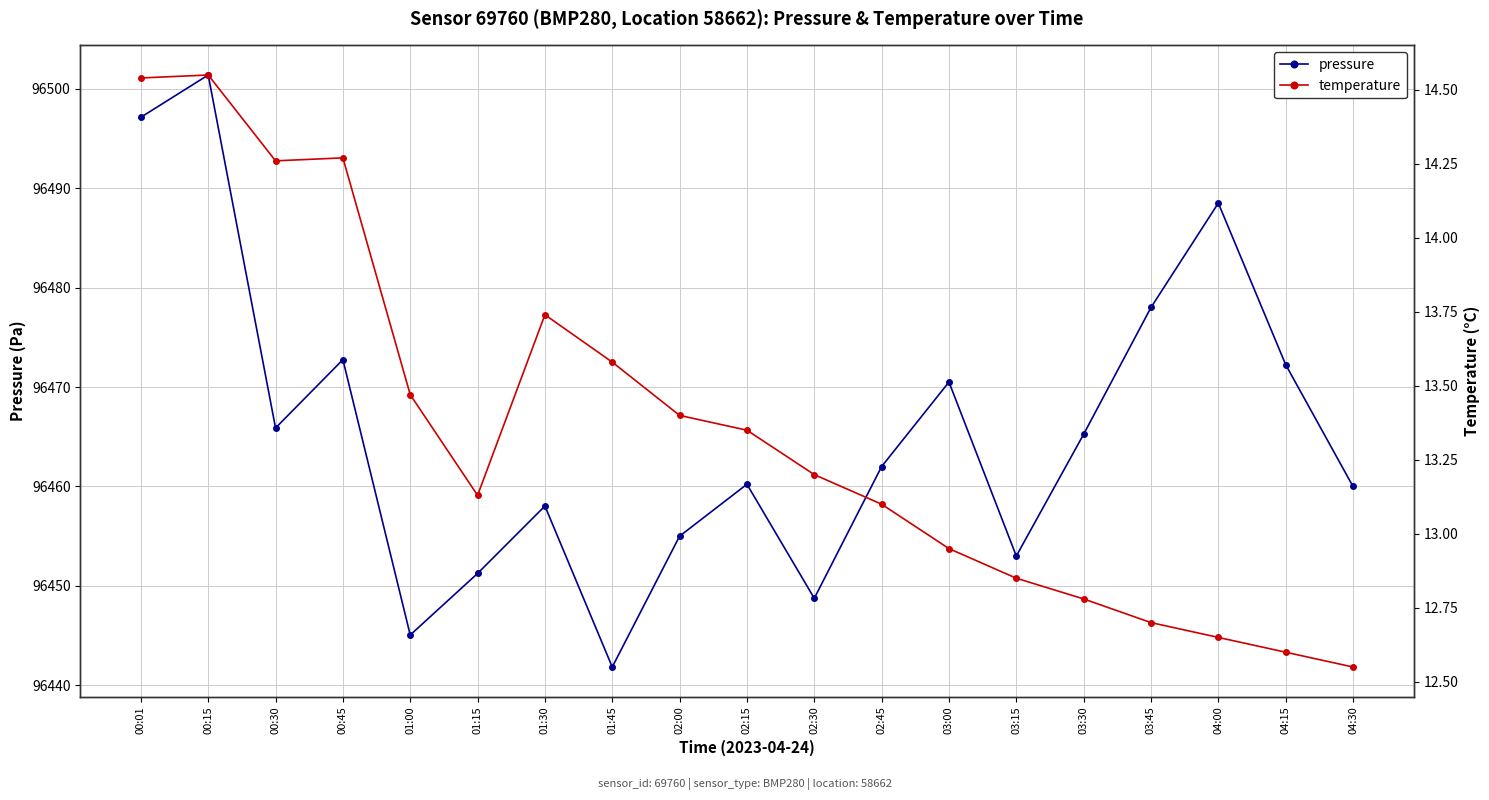

Reading left to right, list all the values displayed in this chart.

pressure: 00:01=96497.1	00:15=96501.4	00:30=96465.9	00:45=96472.8	01:00=96445.1	01:15=96451.2	01:30=96458.0	01:45=96441.8	02:00=96455.0	02:15=96460.2	02:30=96448.8	02:45=96462.0	03:00=96470.5	03:15=96453.0	03:30=96465.2	03:45=96478.0	04:00=96488.5	04:15=96472.2	04:30=96460.0
temperature: 00:01=14.5	00:15=14.6	00:30=14.3	00:45=14.3	01:00=13.5	01:15=13.1	01:30=13.7	01:45=13.6	02:00=13.4	02:15=13.3	02:30=13.2	02:45=13.1	03:00=12.9	03:15=12.8	03:30=12.8	03:45=12.7	04:00=12.7	04:15=12.6	04:30=12.6